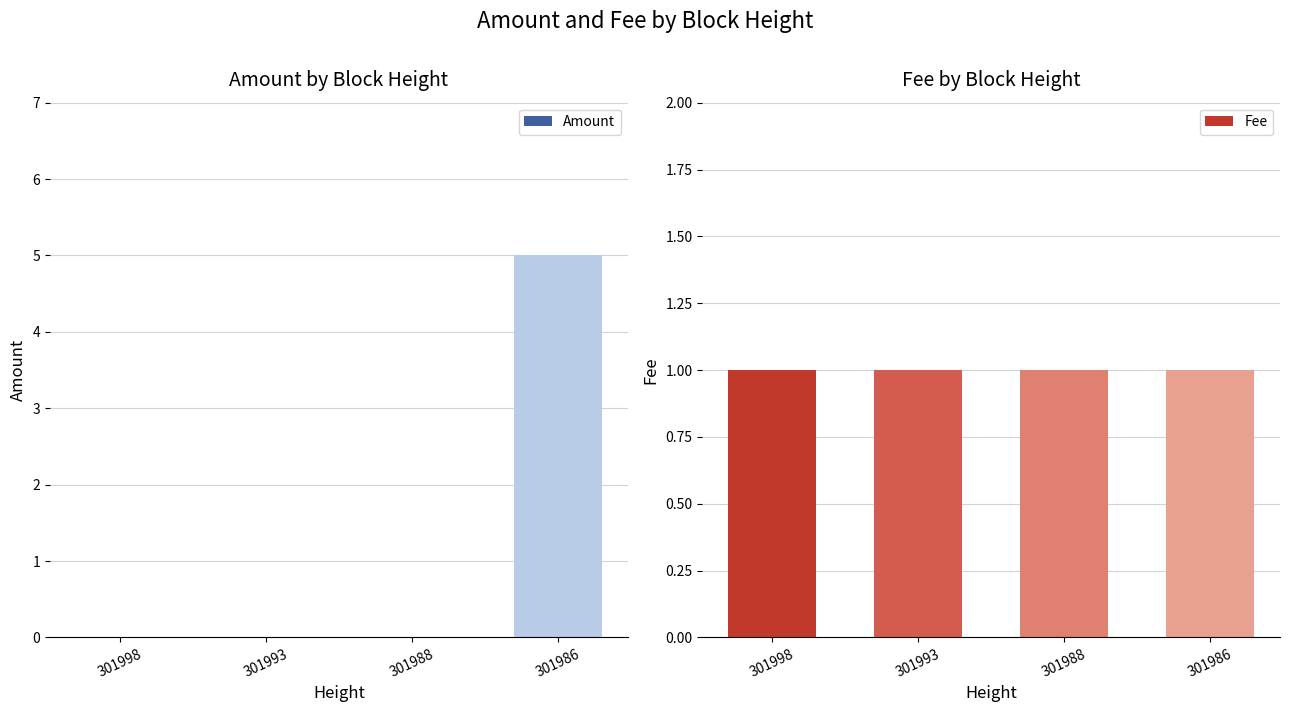

What is the difference between the highest and lowest values at 301993?

1